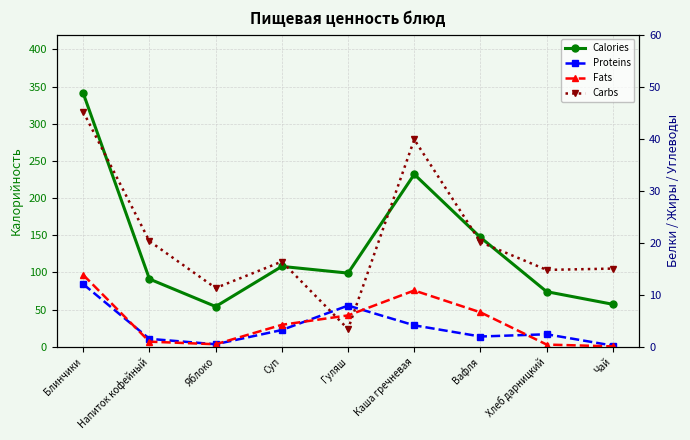

What is the sum of the Fats values at Гуляш and Хлеб дарницкий?

6.4